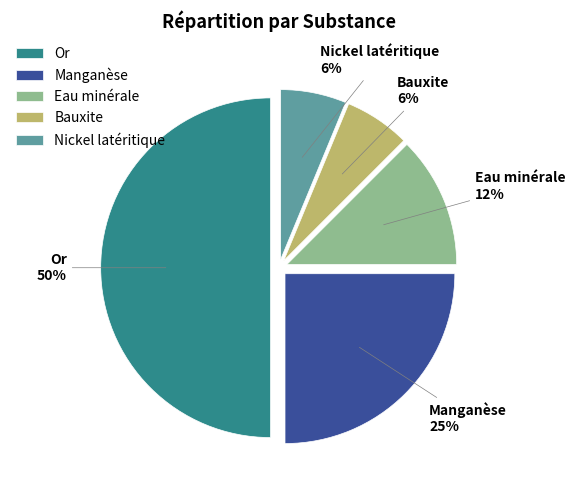

Which has a higher value, Nickel latéritique or Manganèse?

Manganèse